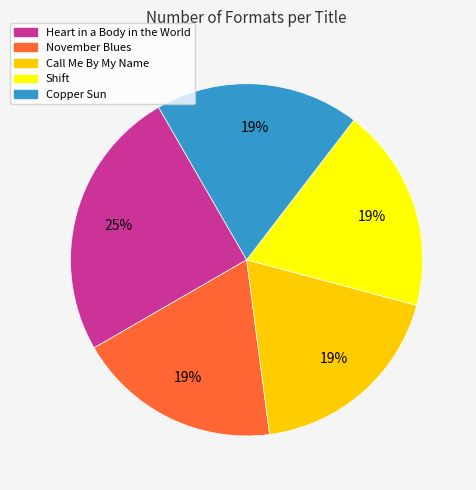

To the nearest percent, what portion does Call Me By My Name represent?

19%